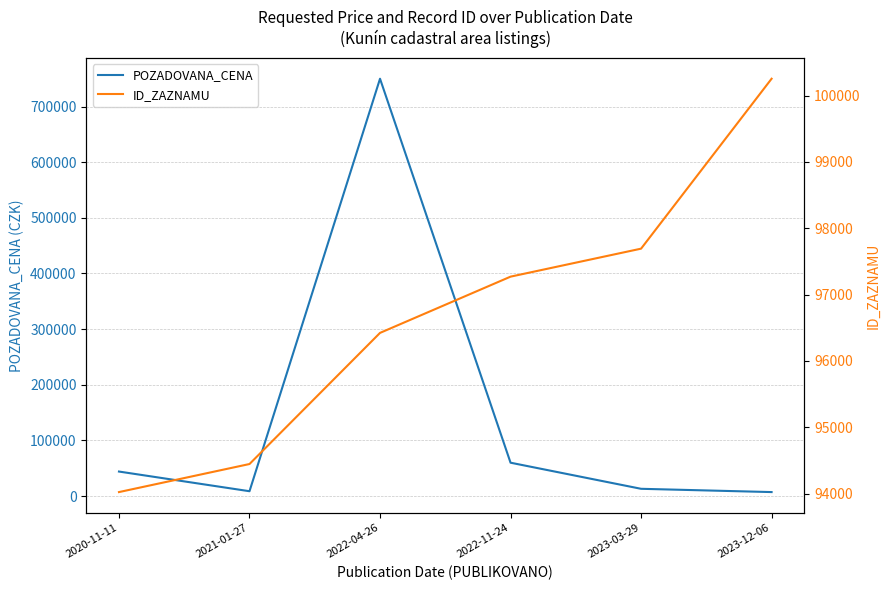

How many times do POZADOVANA_CENA and ID_ZAZNAMU cross each other?

2